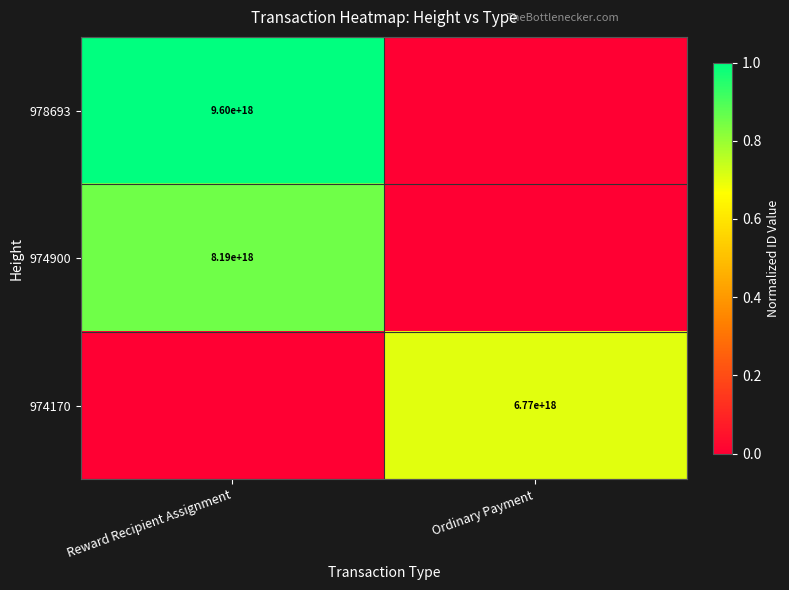

Which has a higher value, Reward Recipient Assignment or Ordinary Payment?

Reward Recipient Assignment